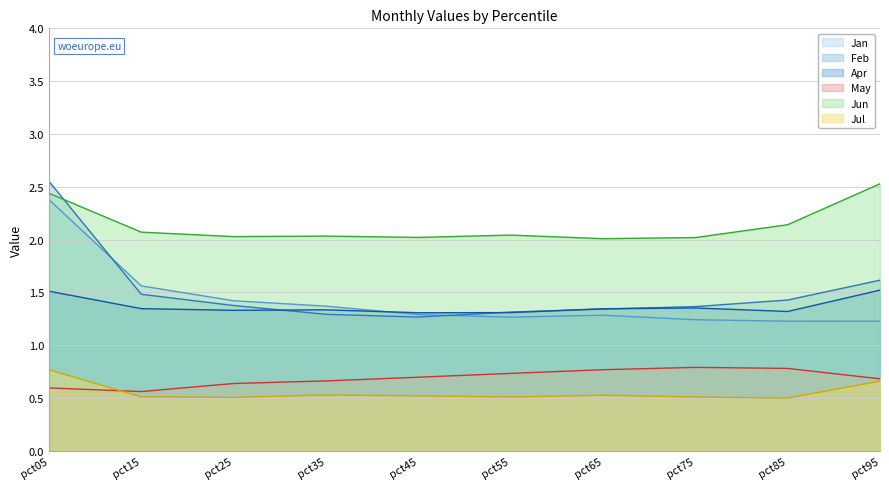

List the series in order of their peak value, highest first.

Feb, Jun, Jan, Apr, May, Jul